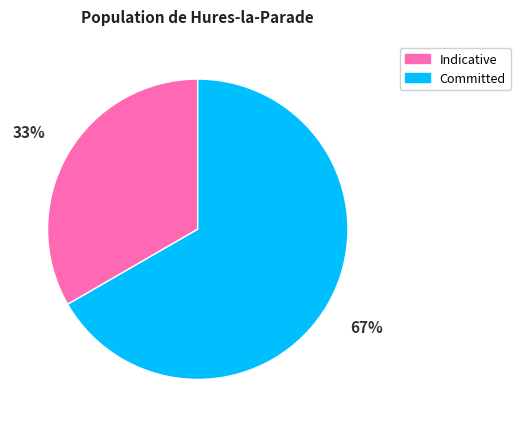

Is the sum of Indicative and Committed greater than half?

Yes